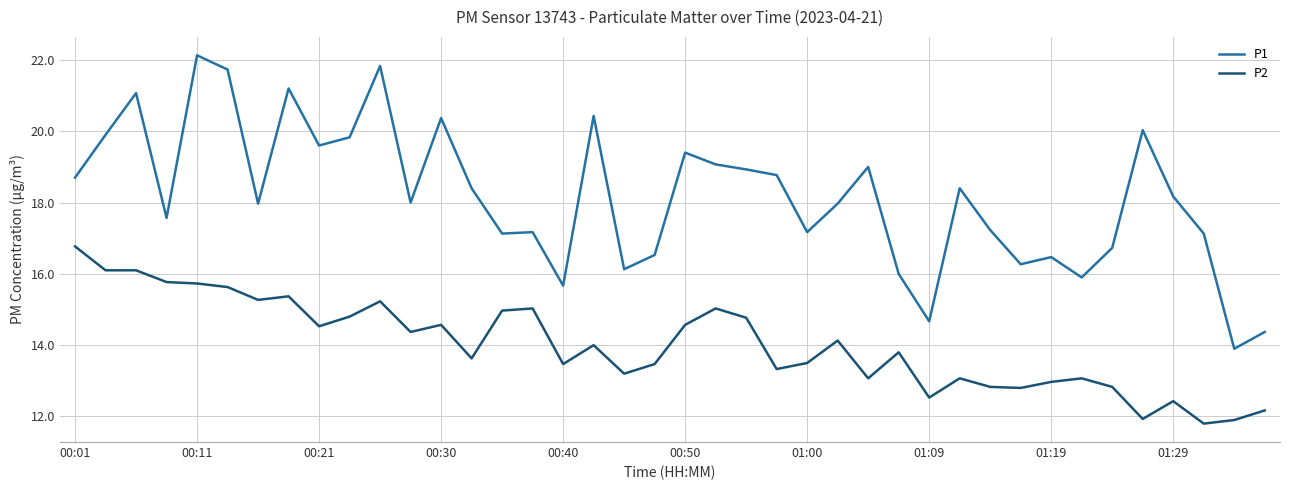

What is the difference between the maximum and minimum values in the P1 series?

8.2